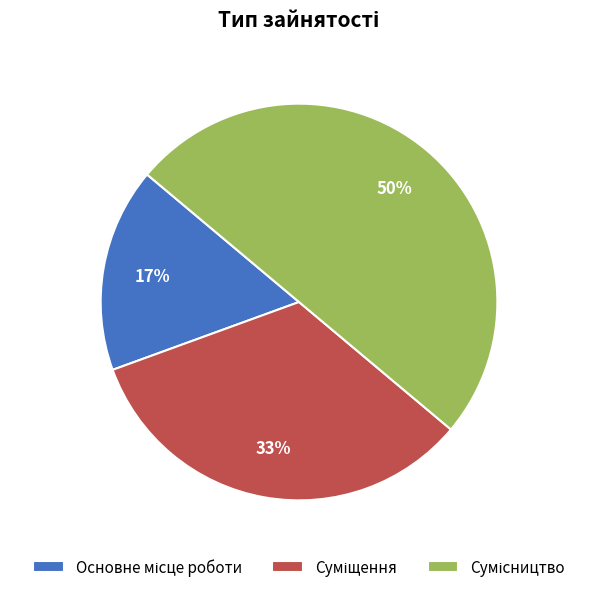

To the nearest percent, what is the difference between the largest and smallest slice percentages?

33%